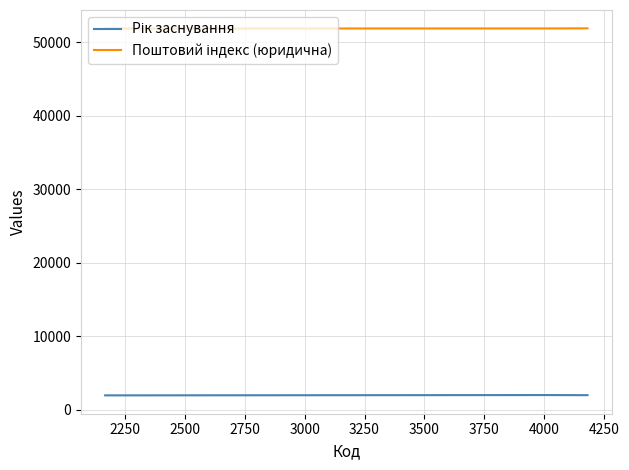

At how many categories does at least one series exceed 49186?

3